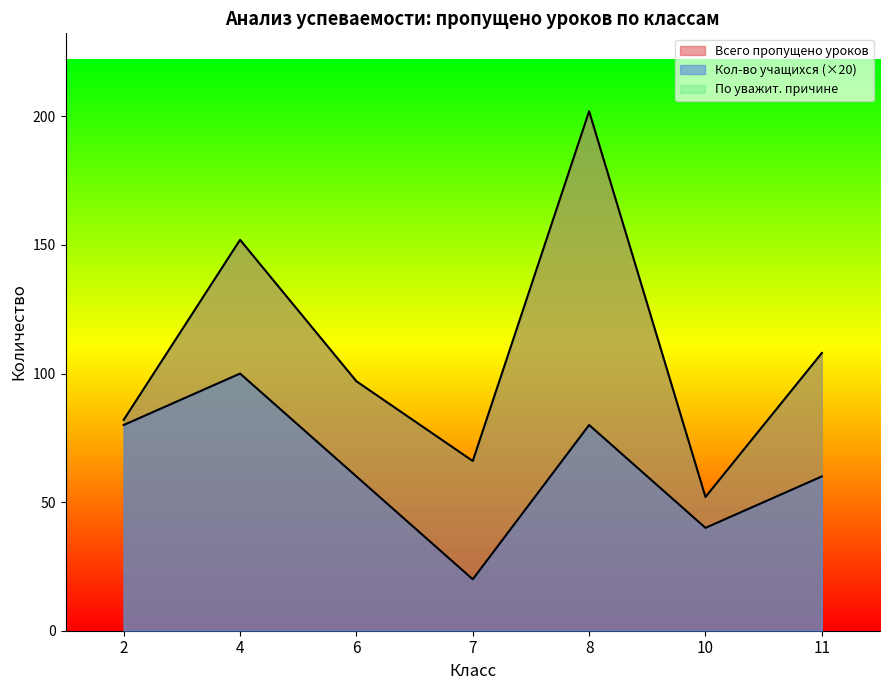

How many lines are shown in the chart?

2